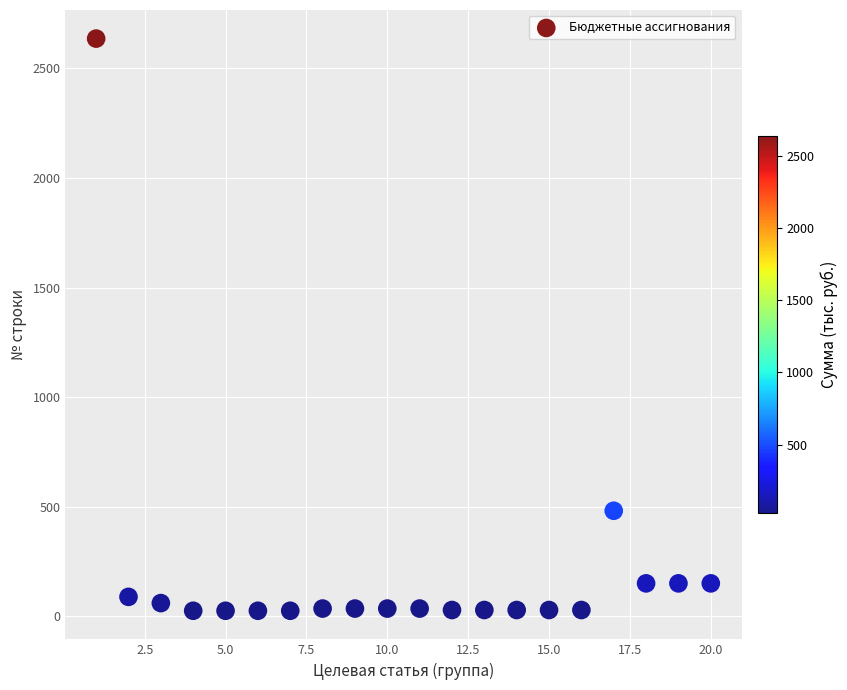

What is the range of X values (max minus min)?

19.0